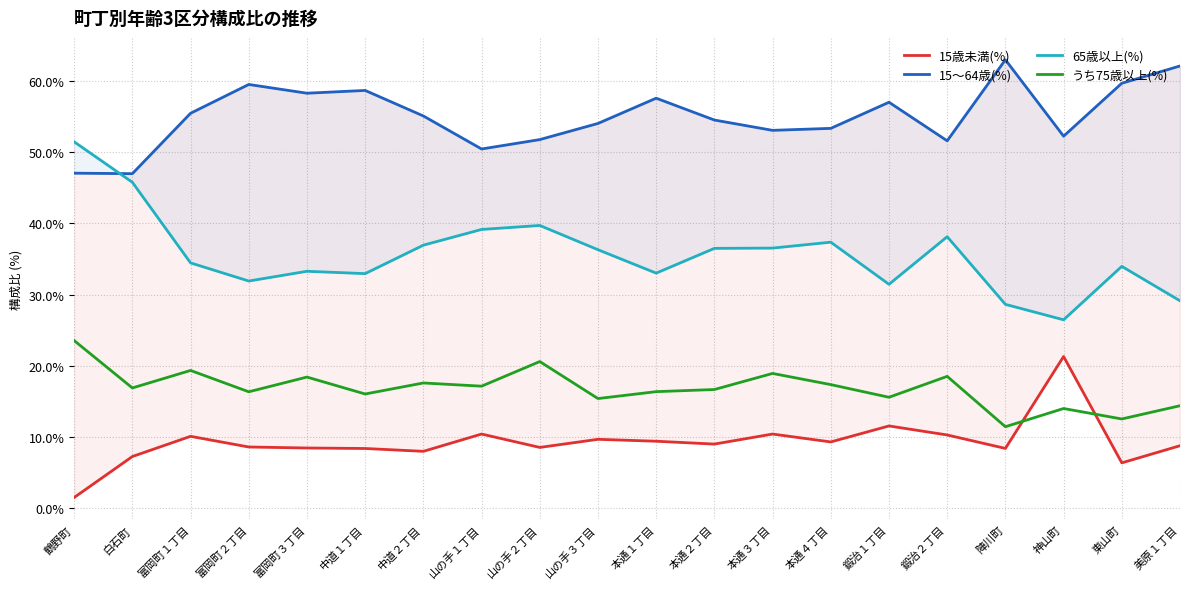

True or false: 65歳以上(%) and 15歳未満(%) cross at least once.

False